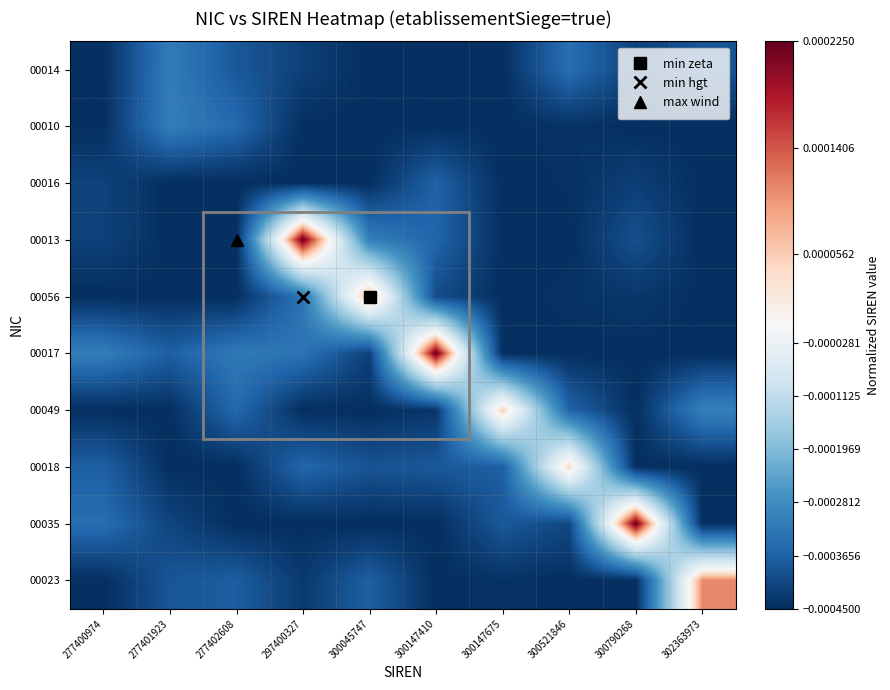

How many distinct data groups are displayed?

10